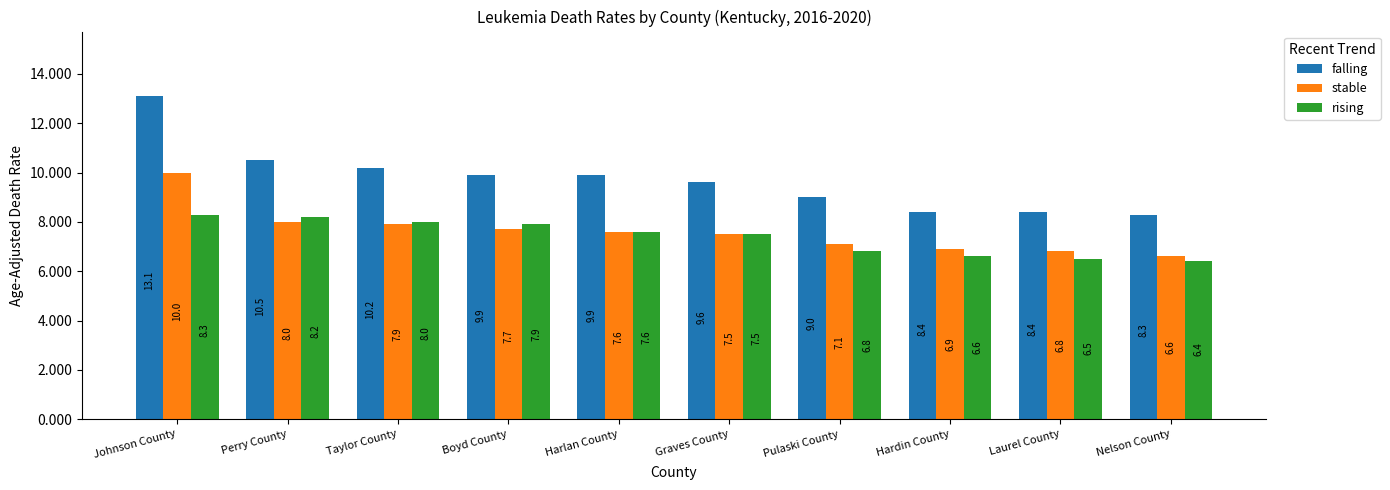

List the labels in order of stable value, smallest first.

Nelson County, Laurel County, Hardin County, Pulaski County, Graves County, Harlan County, Boyd County, Taylor County, Perry County, Johnson County